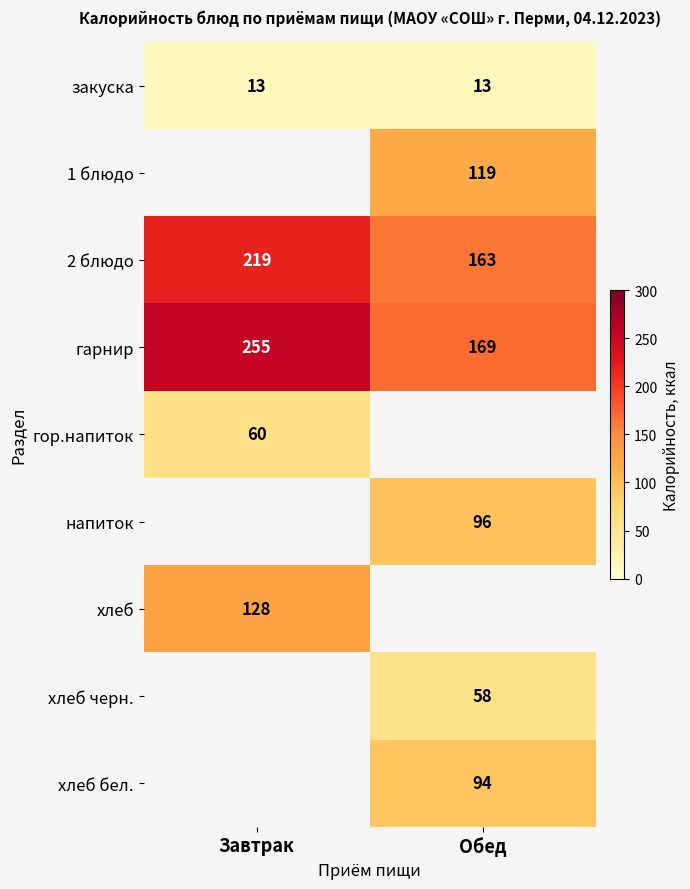

The value of напиток at Обед is 96. True or false?

True